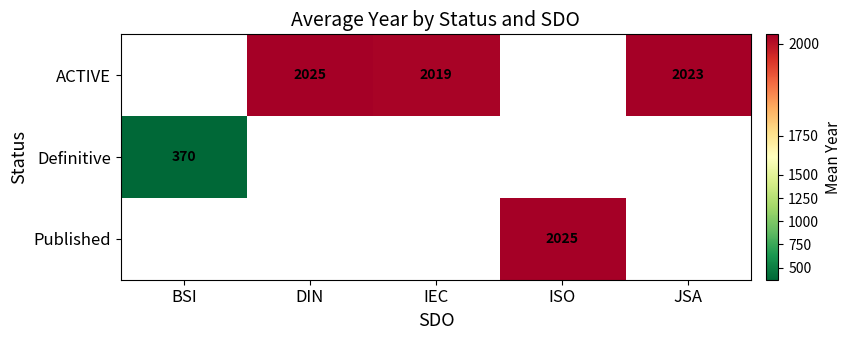

True or false: ACTIVE has a value of 946.0 at IEC.

False